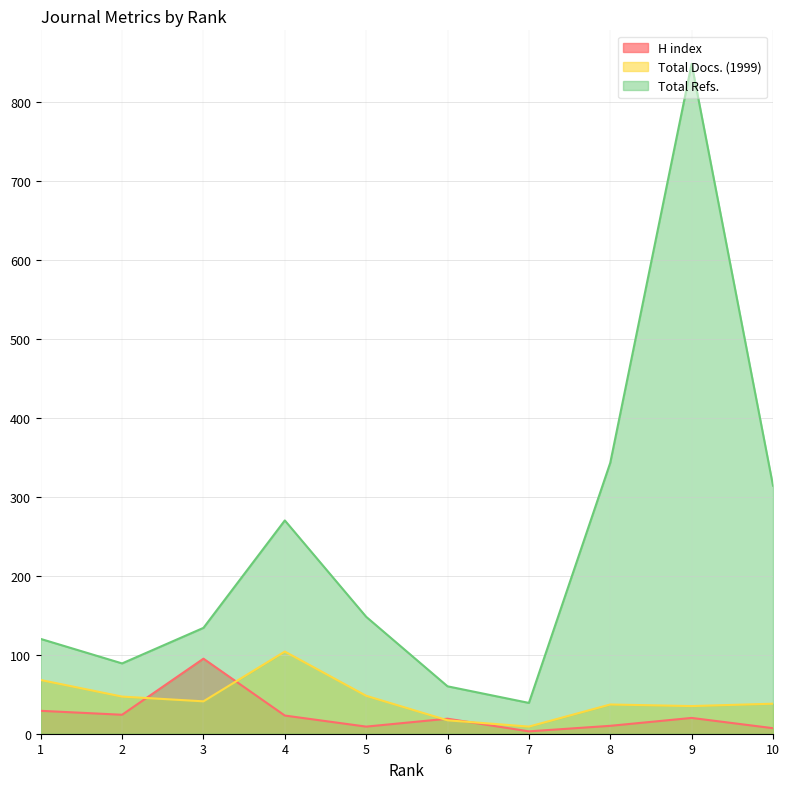

True or false: Total Refs. and H index intersect in this chart.

False